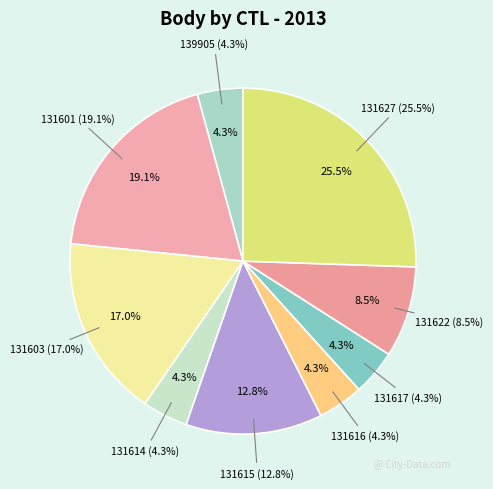

Count the number of slices in the pie.

9